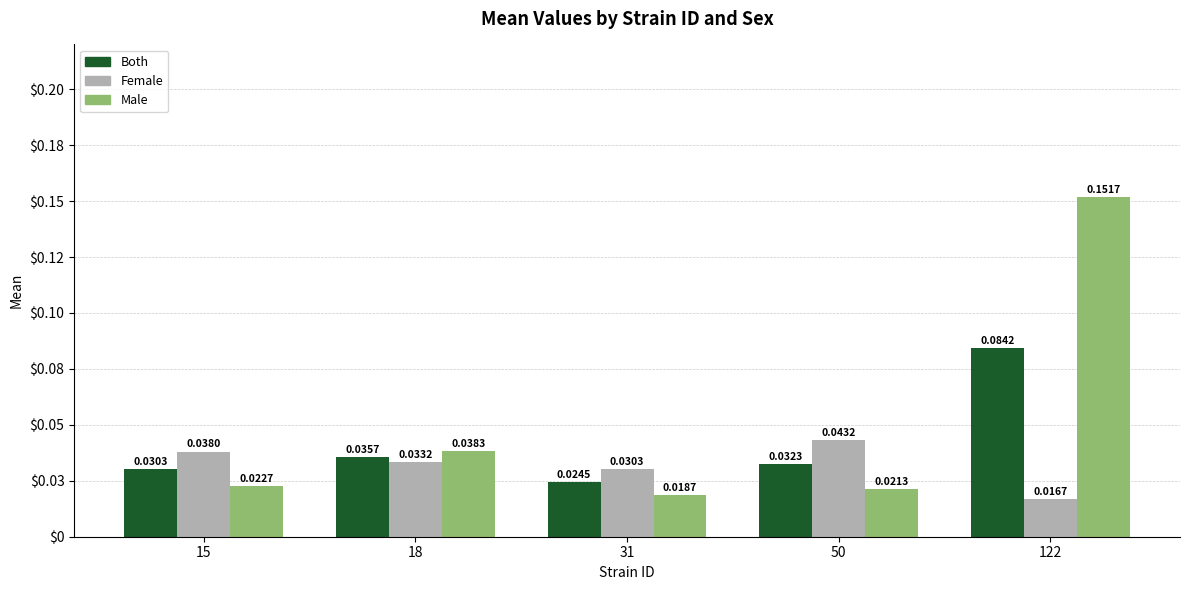

Does the chart contain stacked bars?

No